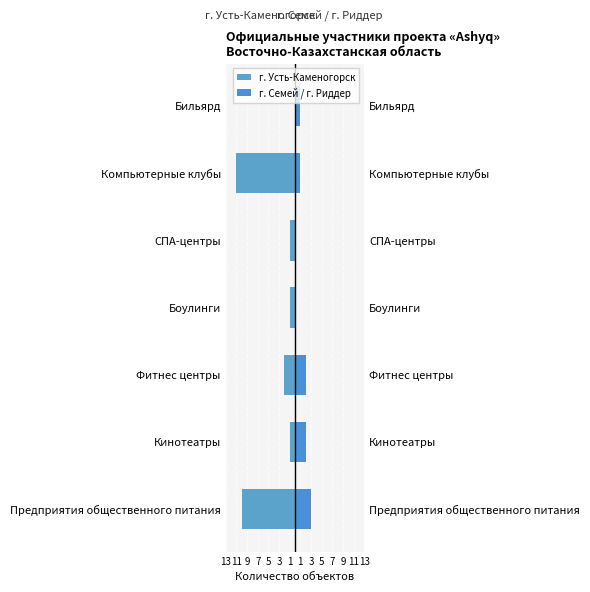

How many categories are shown in the chart?

7